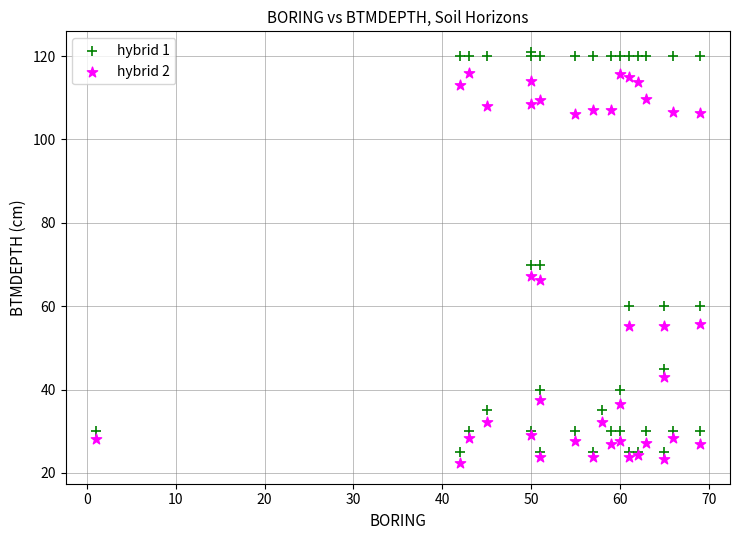

What are all the series names shown in the legend?

hybrid 1, hybrid 2